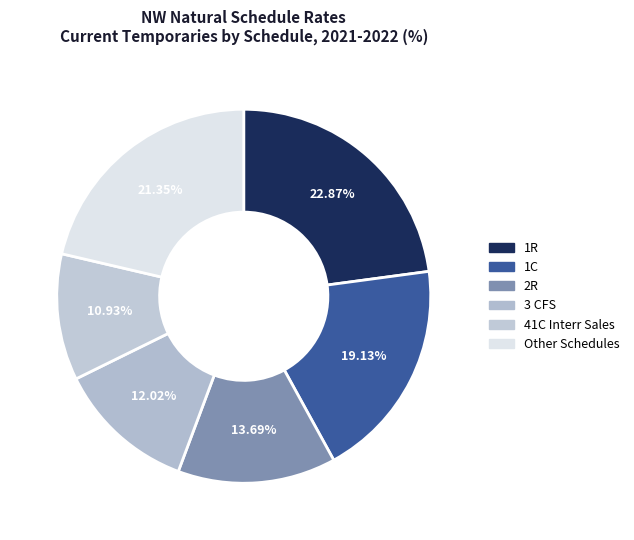

Do 41C Interr Sales and 1C together represent more than half of the pie?

No